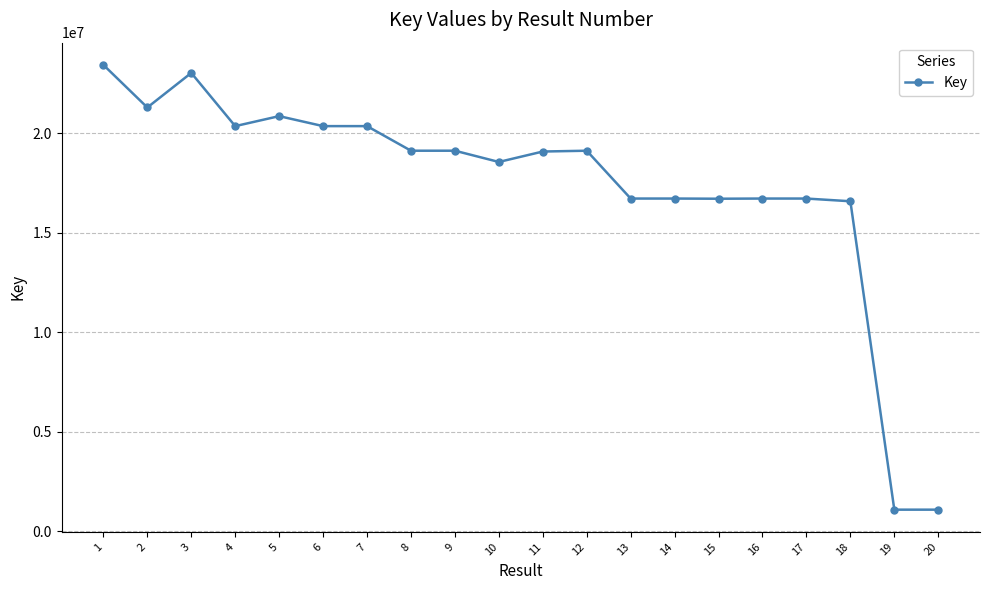

Where is the first local minimum?

2